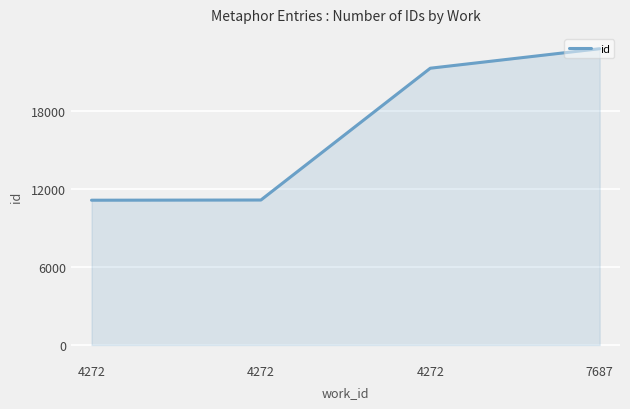

Count the number of data series in this chart.

1